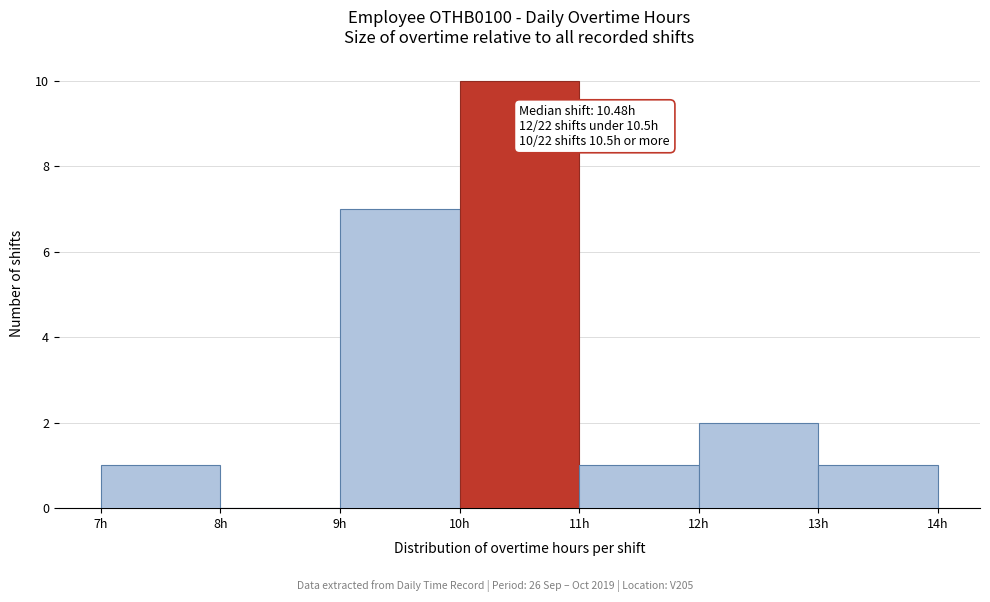

Over which range of the x-axis is the bar tallest?

10 to 11